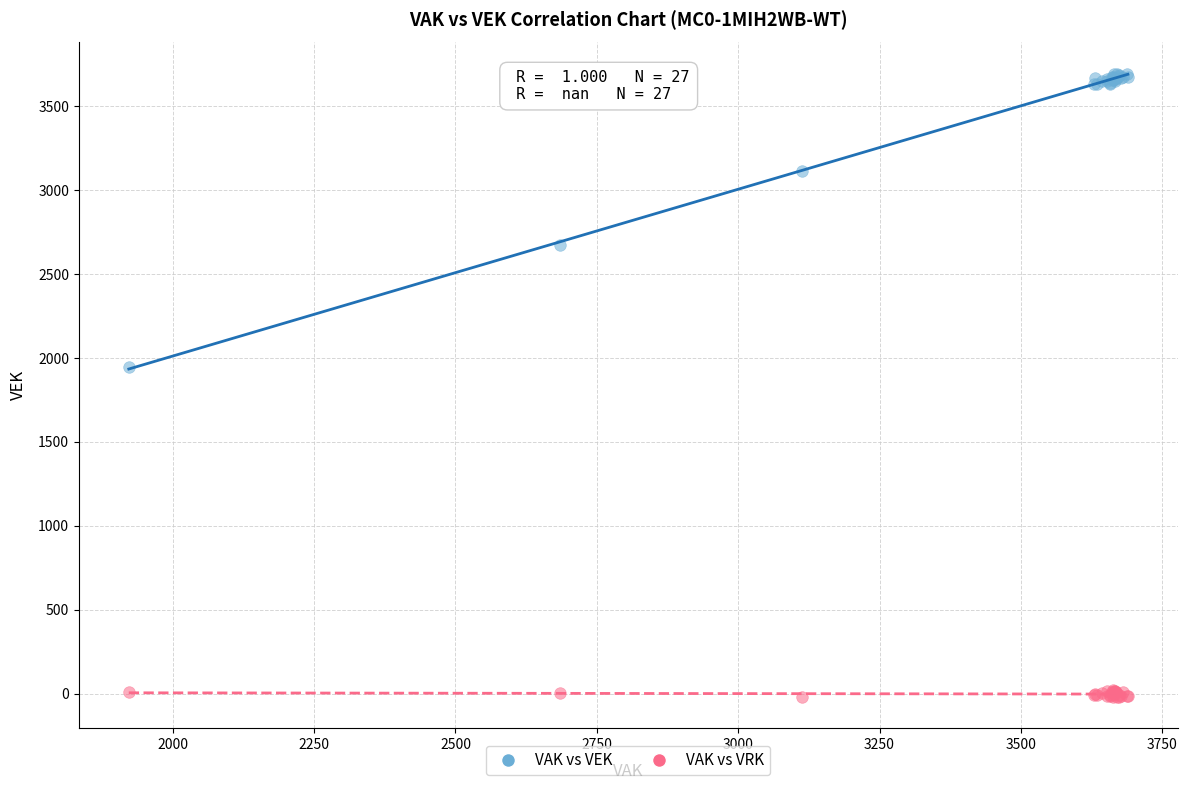

Which series contains the highest Y value?

VAK vs VEK